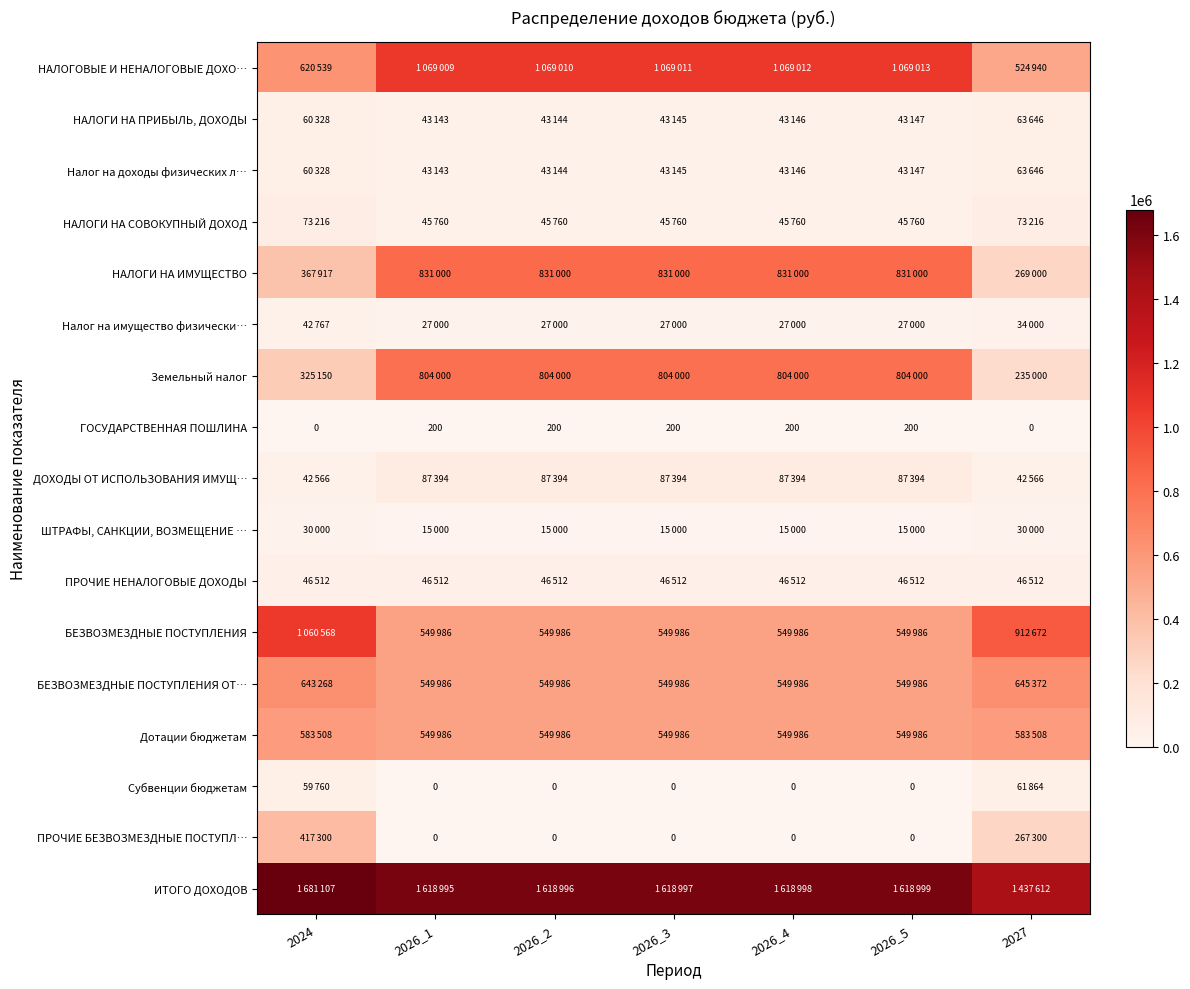

At which category does the chart reach its minimum across all series?

2024